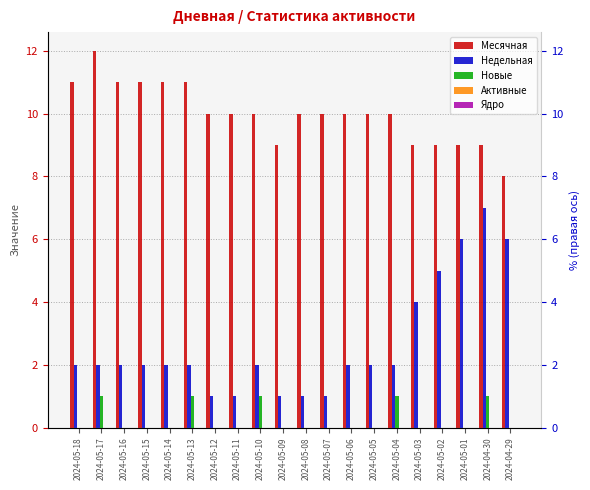

What is the total value across all series at 2024-05-09?

10